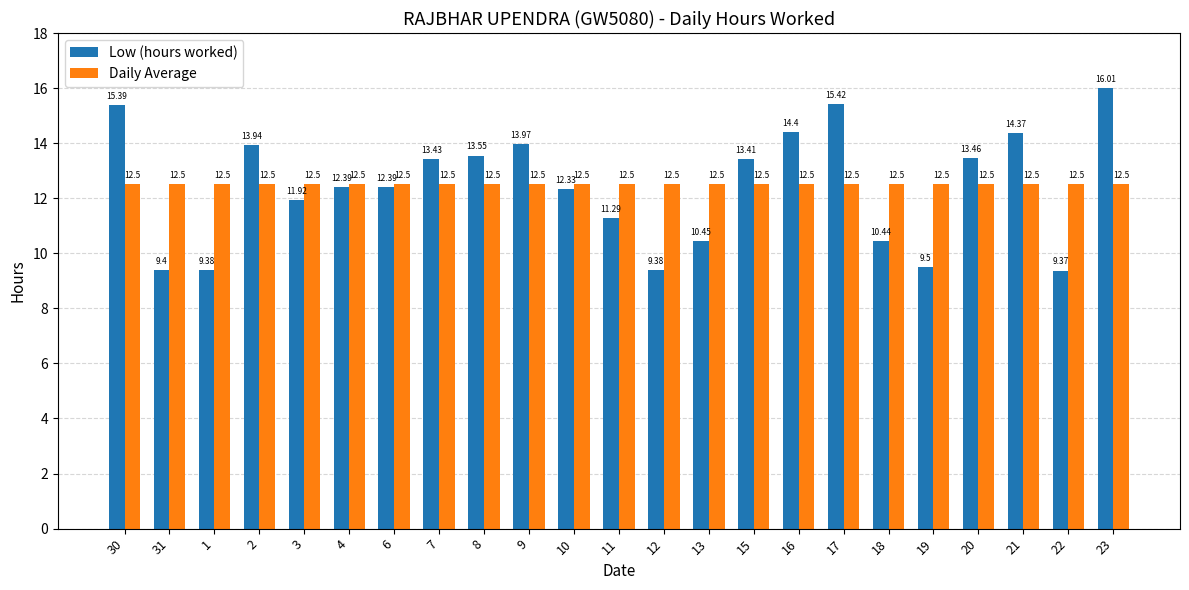

What is the sum of all Daily Average values?

287.5